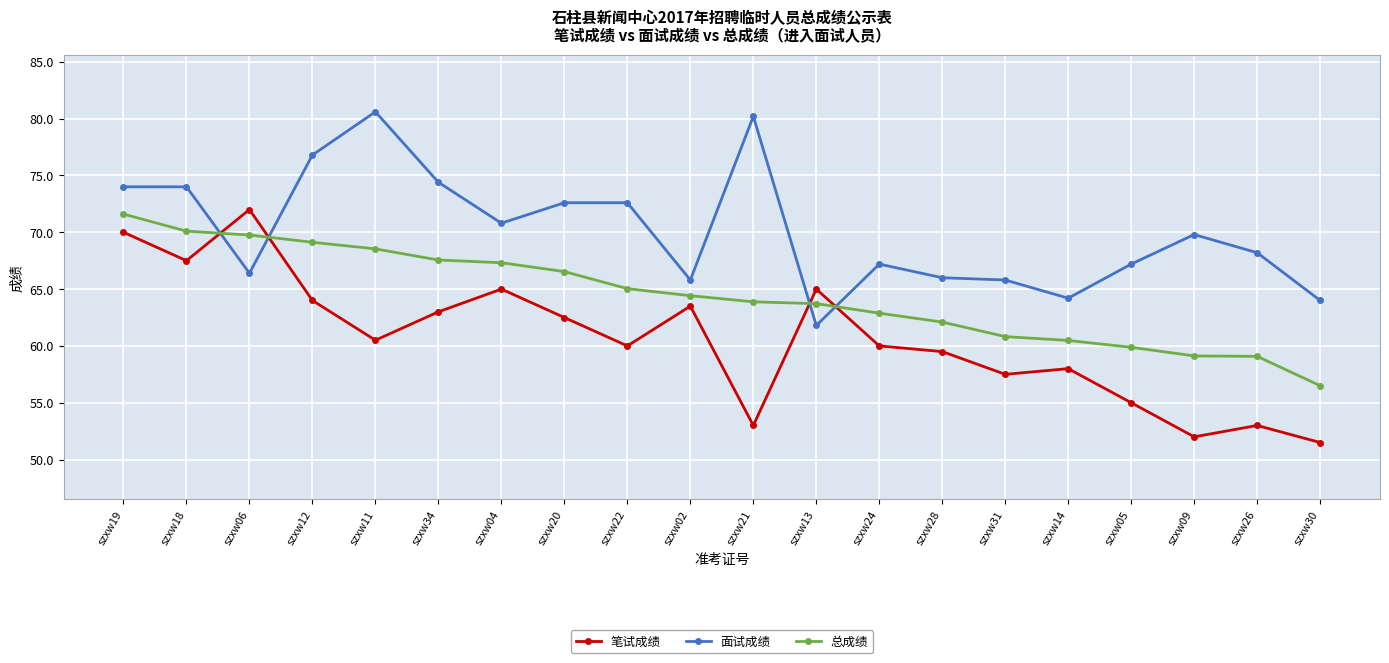

Which label corresponds to the smallest value in the chart?

szxw30